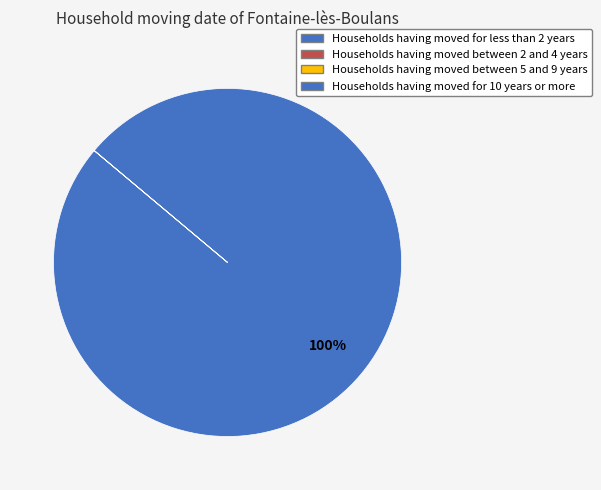

Is there a majority slice in this chart?

Yes